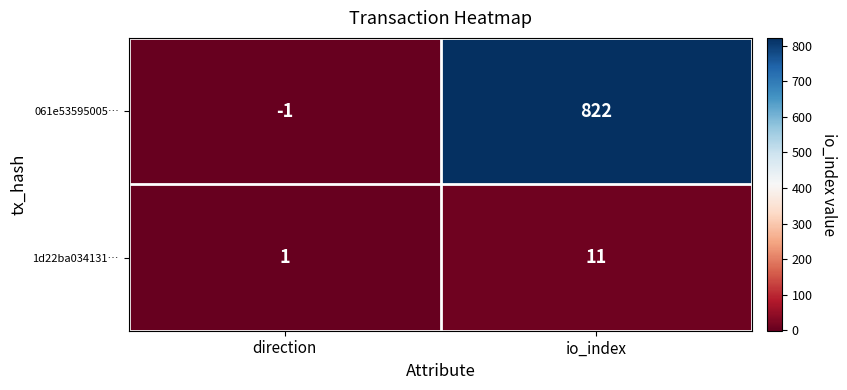

Count the number of data series in this chart.

2